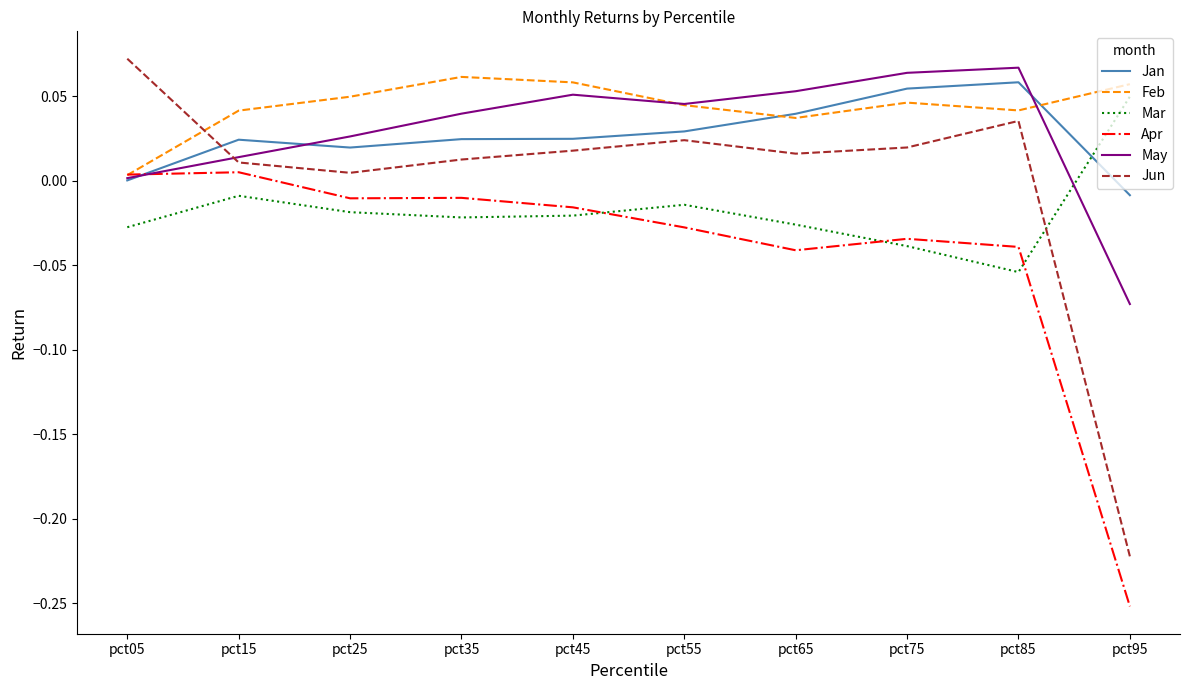

Which category has the lowest value in the Jun series?

pct95